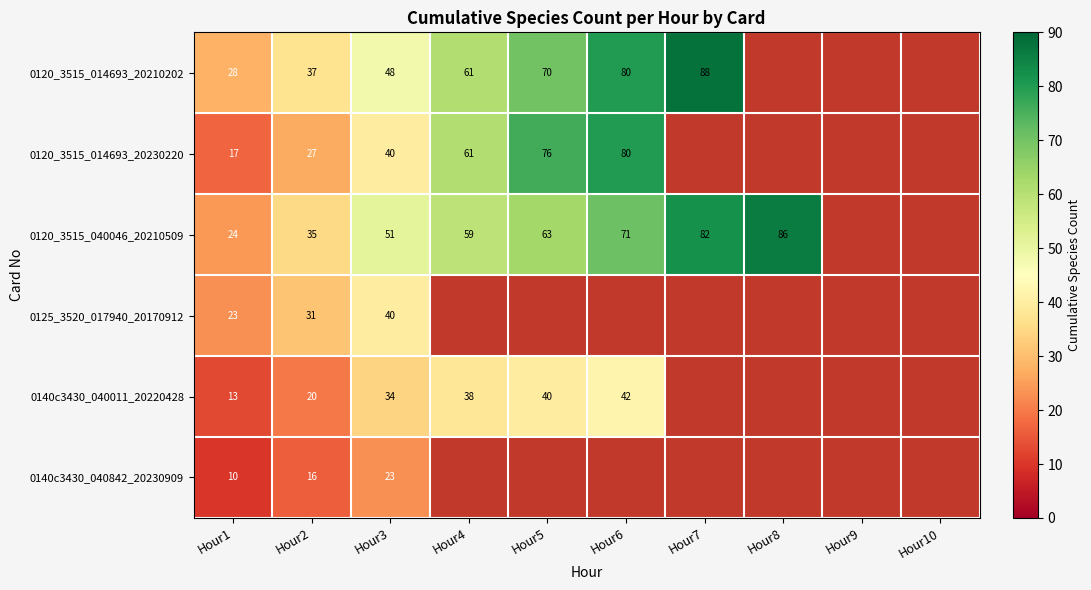

What is the maximum value shown in the chart?

88.0